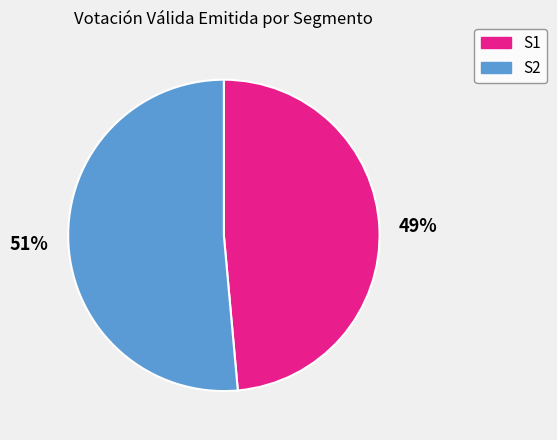

Is there any slice that represents more than half of the pie?

Yes